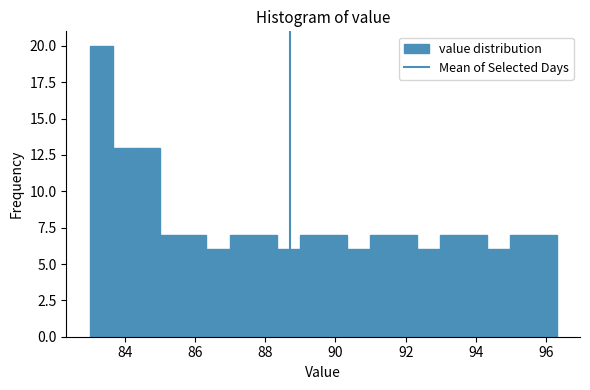

Around what value on the x-axis is the tallest bar? Give the approximate position of its centre, as read against the axis.

83.4